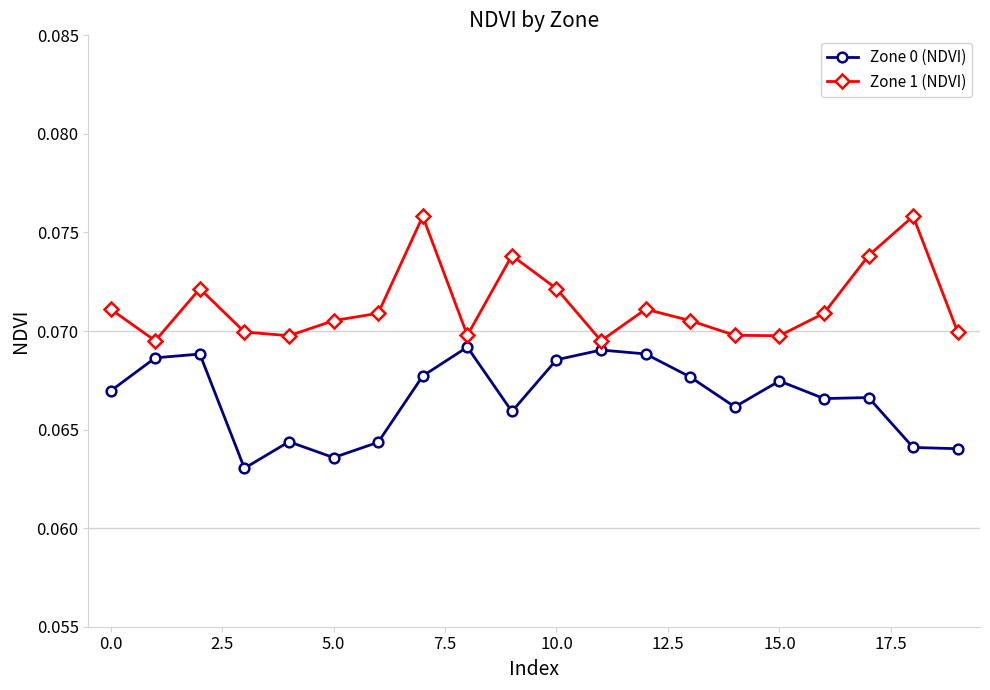

Which series has the largest total across all categories?

Zone 1 (NDVI)